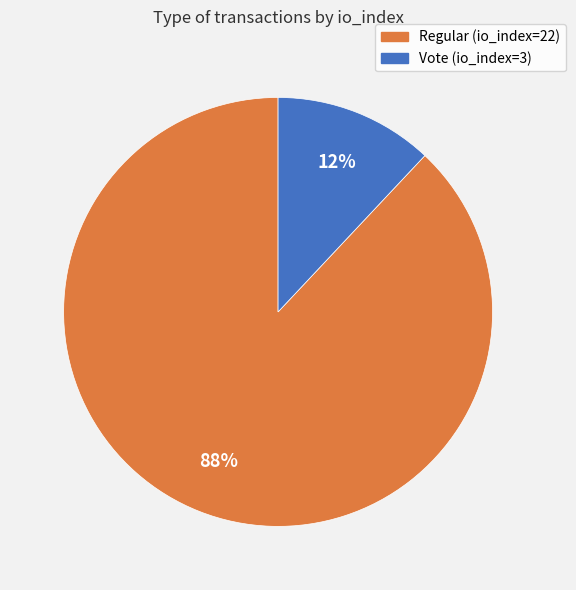

The Vote (io_index=3) slice represents 1% of the pie. True or false?

False